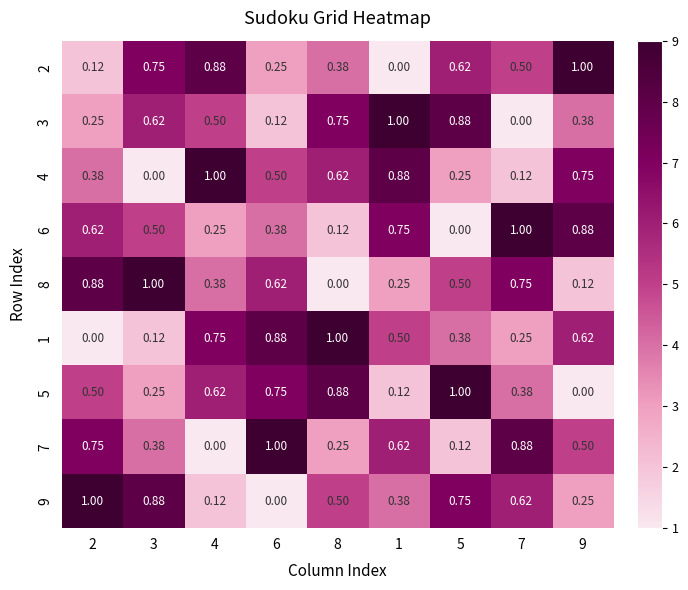

How many data points in 9 are above 0?

8